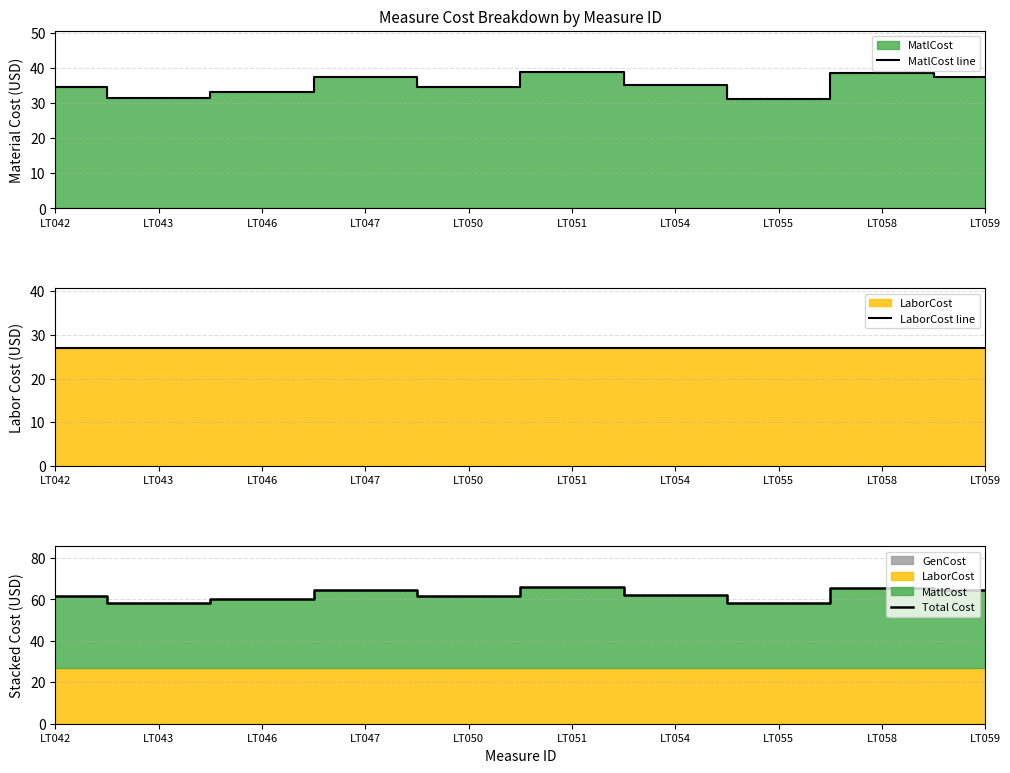

List the series in order of their peak value, highest first.

Total Cost, MatlCost line, LaborCost line